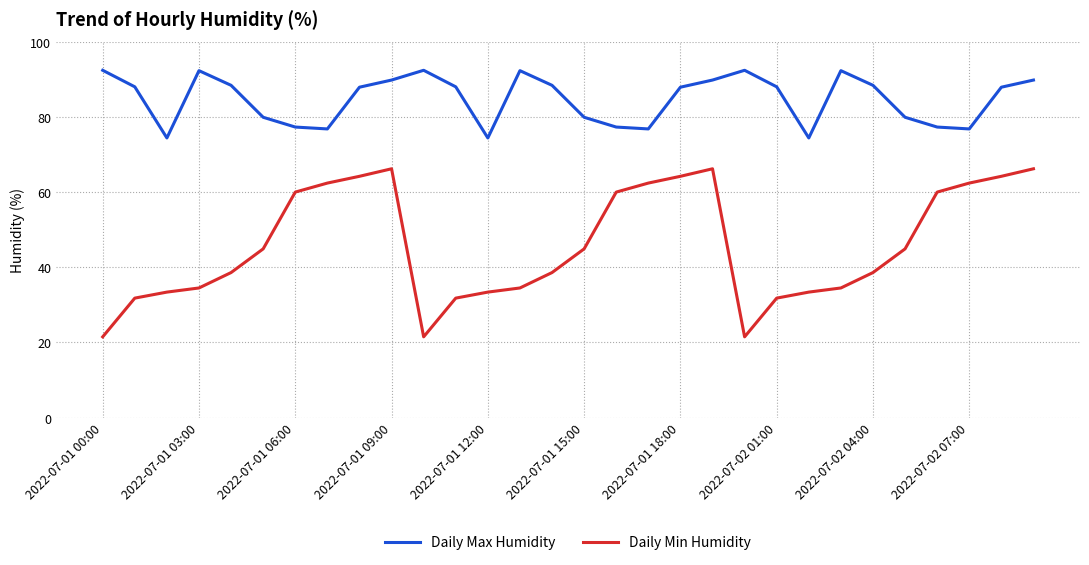

Which series has the widest spread of values?

Daily Min Humidity